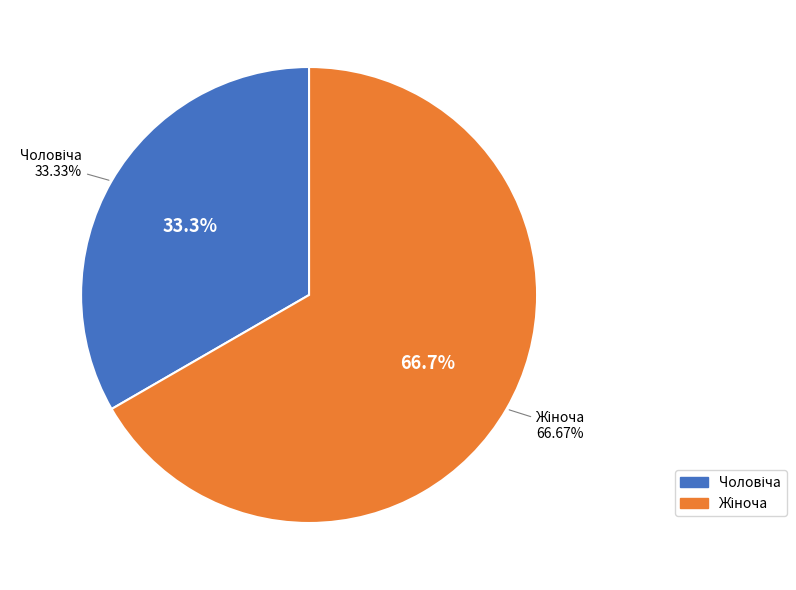

What is the largest slice in the pie chart?

Жіноча